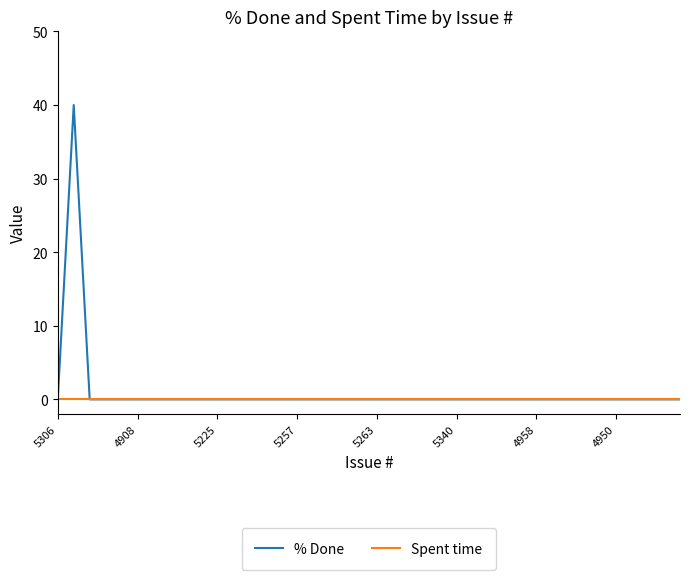

Reading left to right, what are all the values shown in this chart?

% Done: 0	40	0	0	0	0	0	0	0	0	0	0	0	0	0	0	0	0	0	0	0	0	0	0	0	0	0	0	0	0	0	0	0	0	0	0	0	0	0	0
Spent time: 0	0	0	0	0	0	0	0	0	0	0	0	0	0	0	0	0	0	0	0	0	0	0	0	0	0	0	0	0	0	0	0	0	0	0	0	0	0	0	0